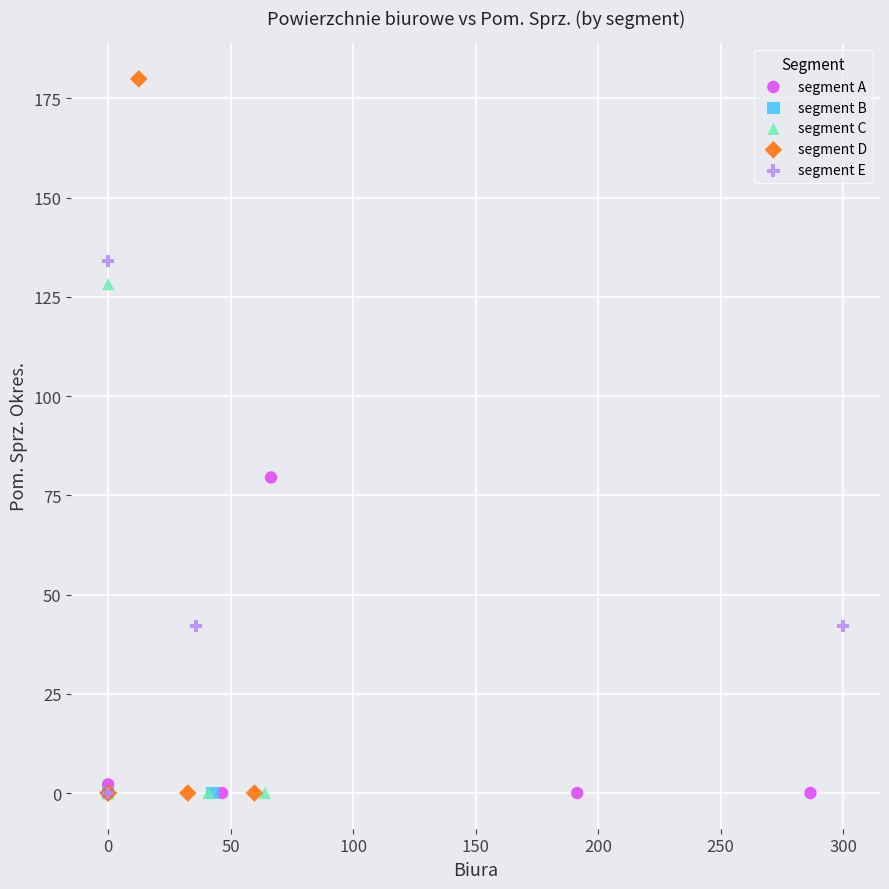

What are all the series names shown in the legend?

segment A, segment B, segment C, segment D, segment E